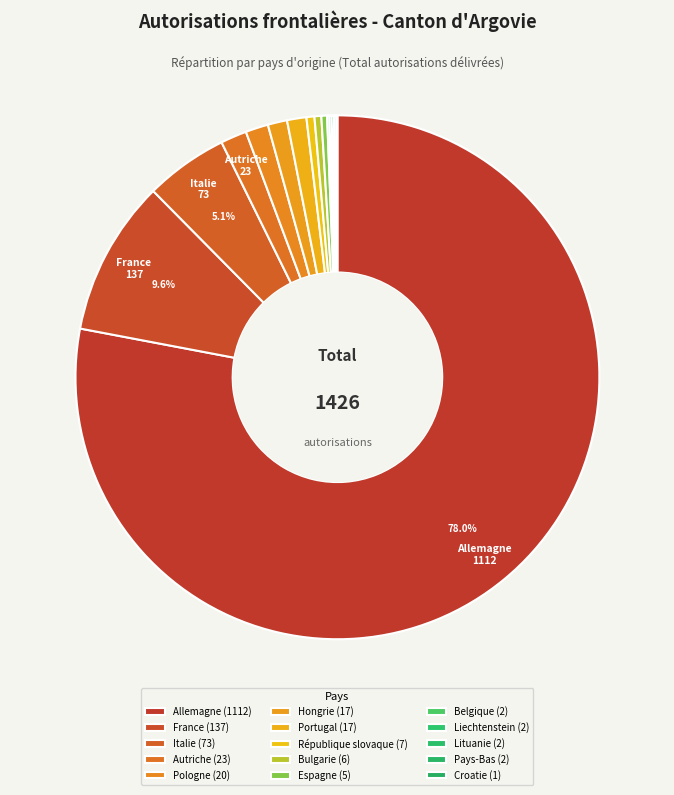

How many segments does this pie chart have?

15